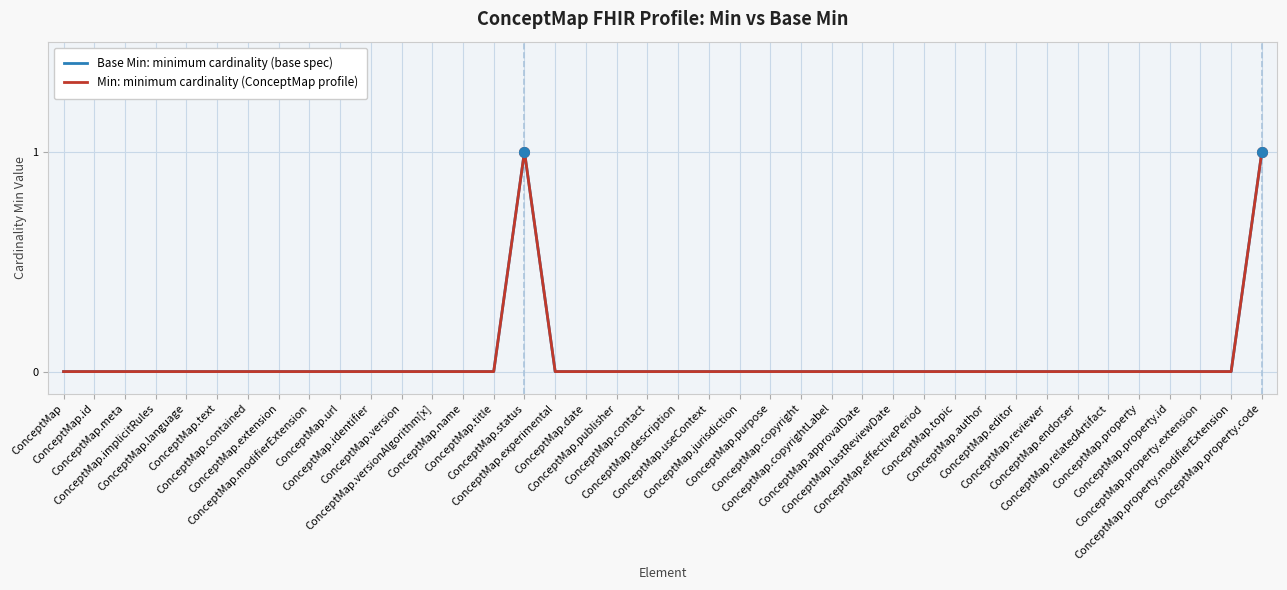

True or false: Min: minimum cardinality (ConceptMap profile) has more than 0 interior local peaks.

True